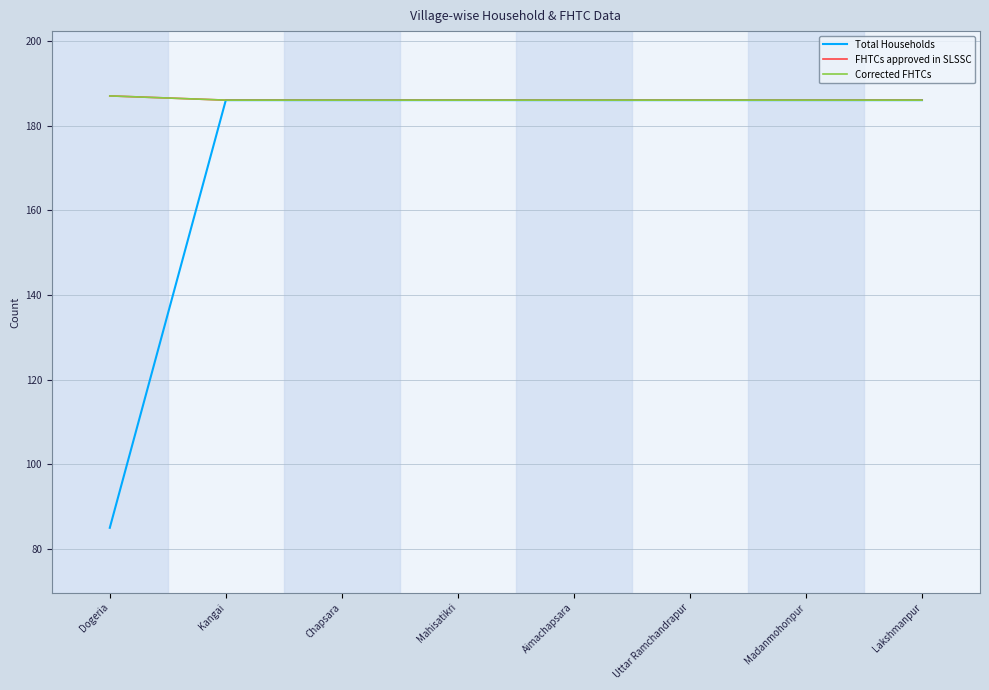

What is the difference between the maximum and second lowest values in the FHTCs approved in SLSSC series?

1